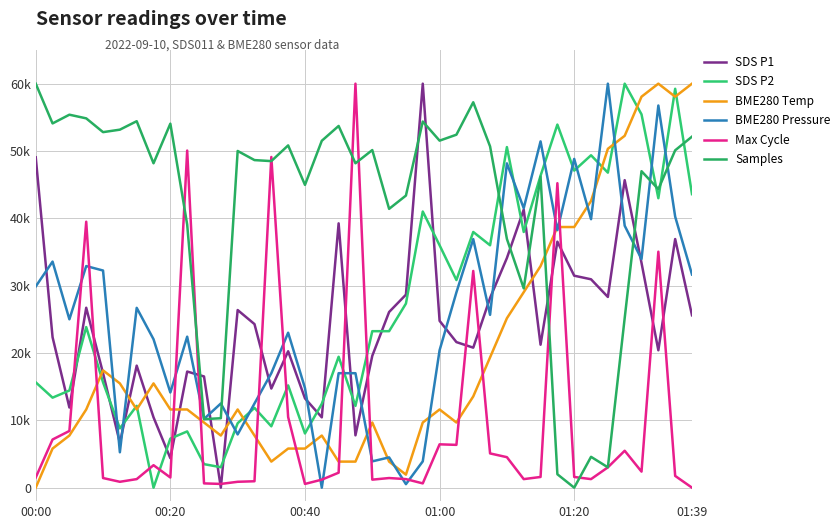

Does the chart have visible grid lines?

Yes